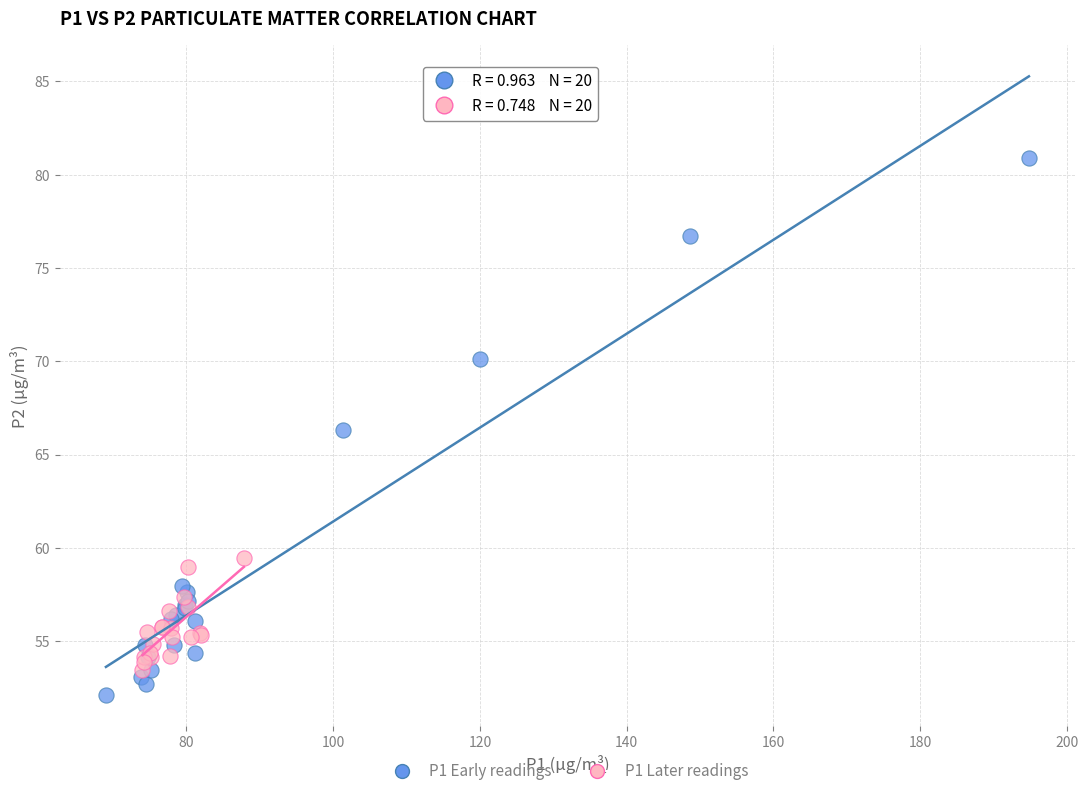

Which series contains the highest Y value?

P1 Early readings